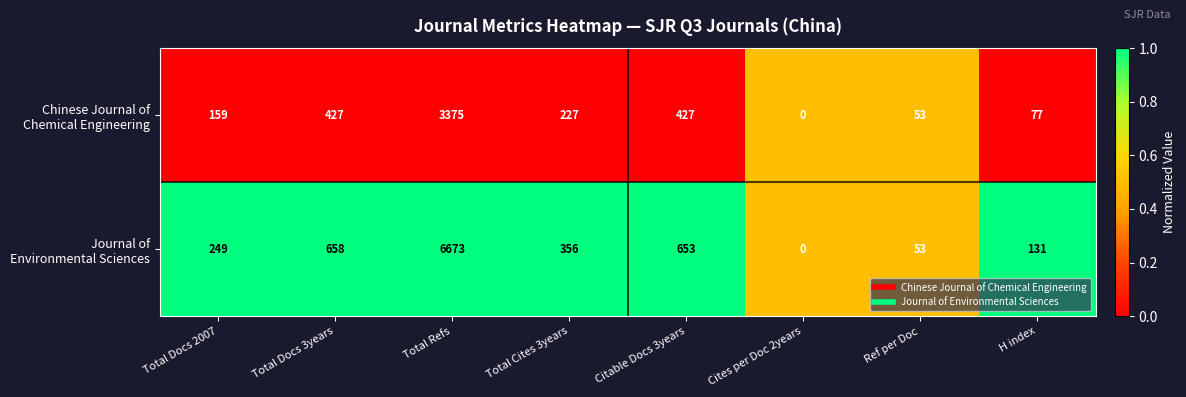

At which category does the chart reach its minimum across all series?

Cites per Doc 2years